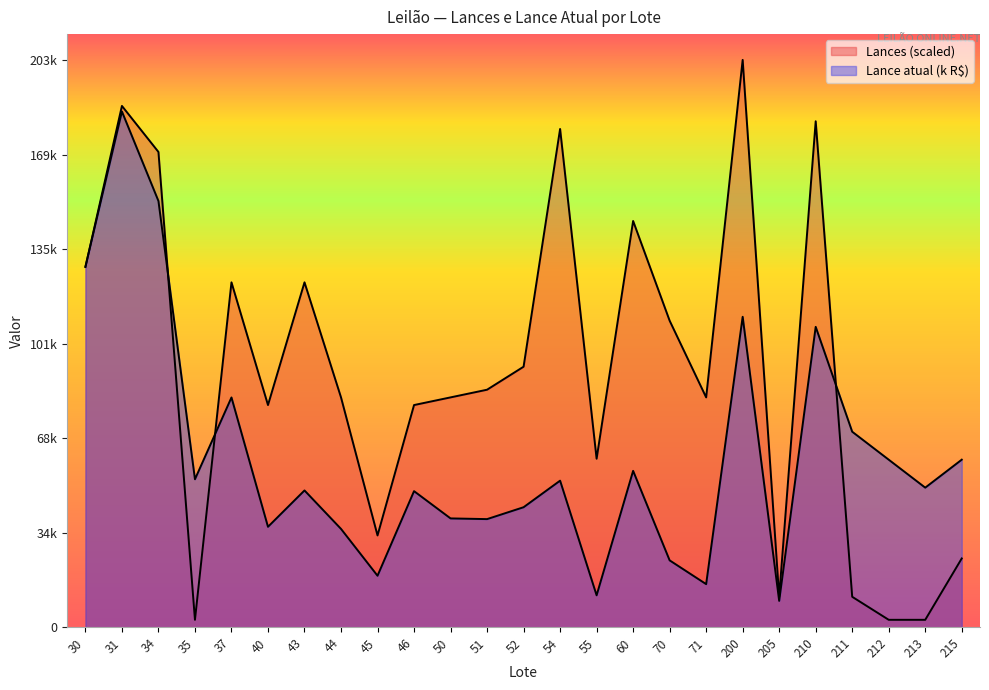

Does the chart display data point markers on the line(s)?

No